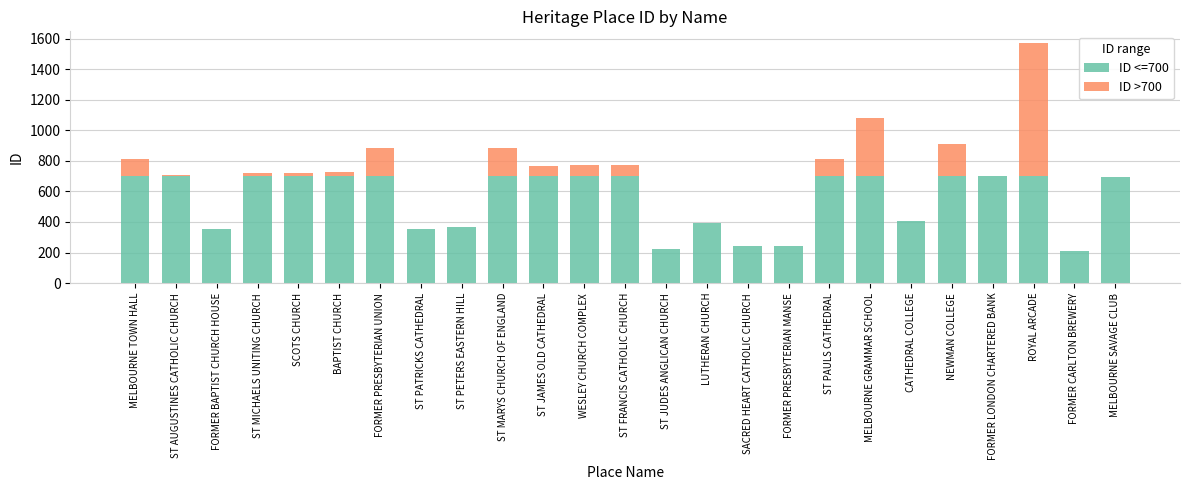

At which category is the sum across all series the highest?

ROYAL ARCADE